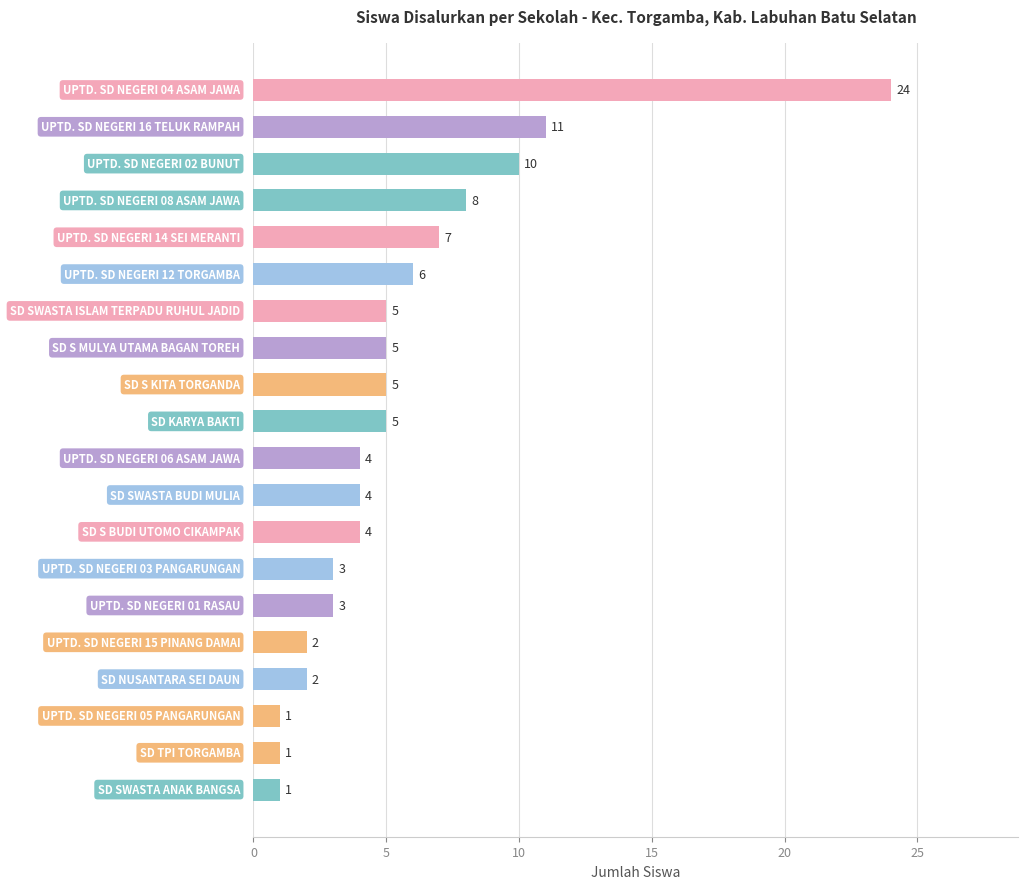

What is the difference between the maximum and minimum values?

23